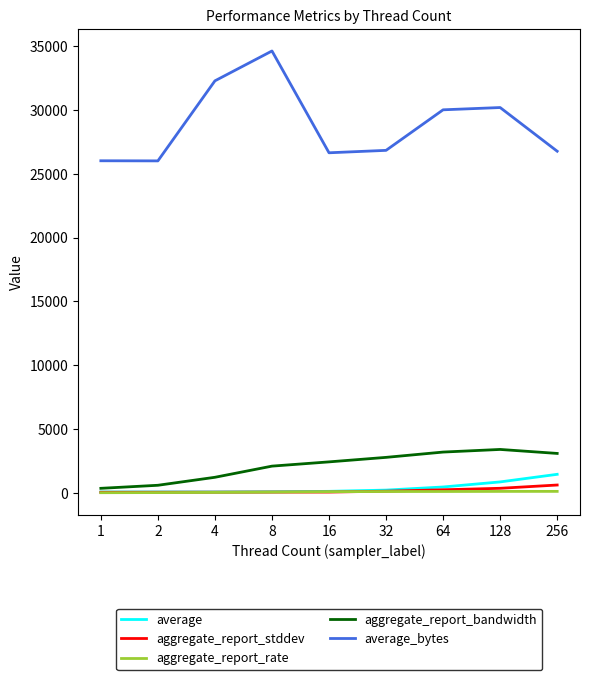

What is the maximum value shown in the chart?

34613.1